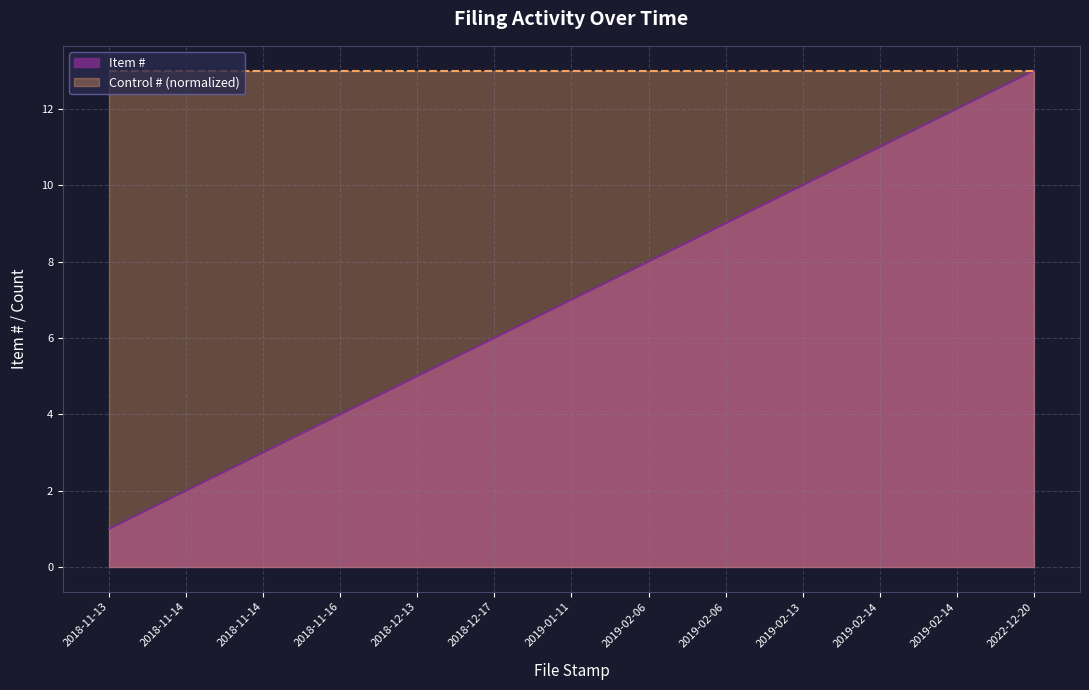

Does the chart have visible grid lines?

Yes